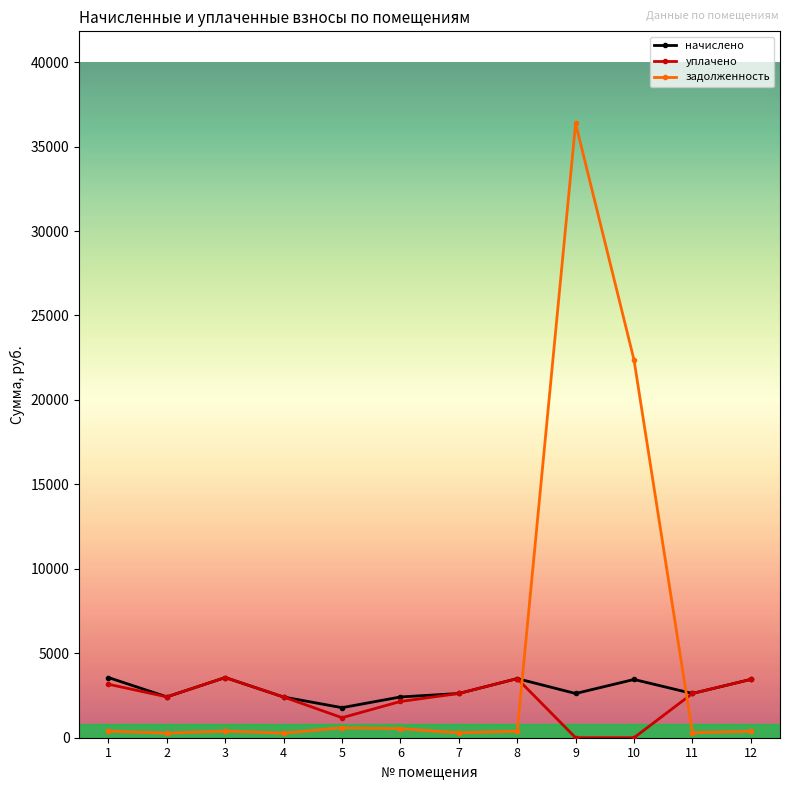

Which series has the largest total across all categories?

задолженность